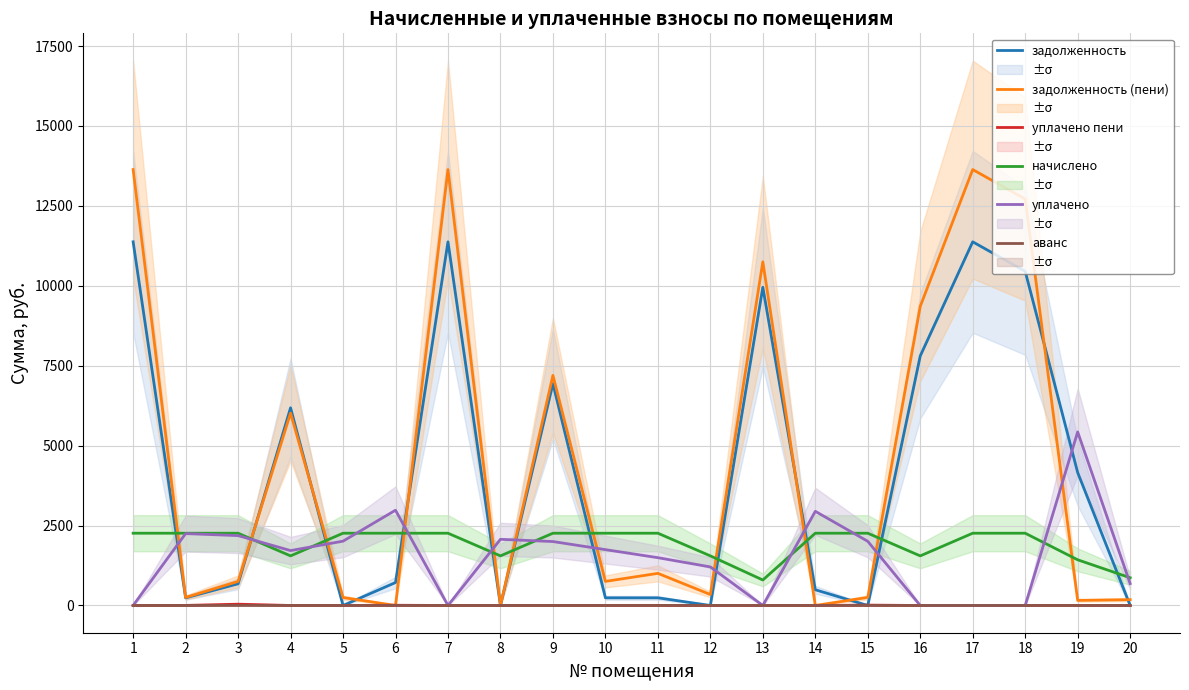

What is the sum of all задолженность (пени) values?

90896.3